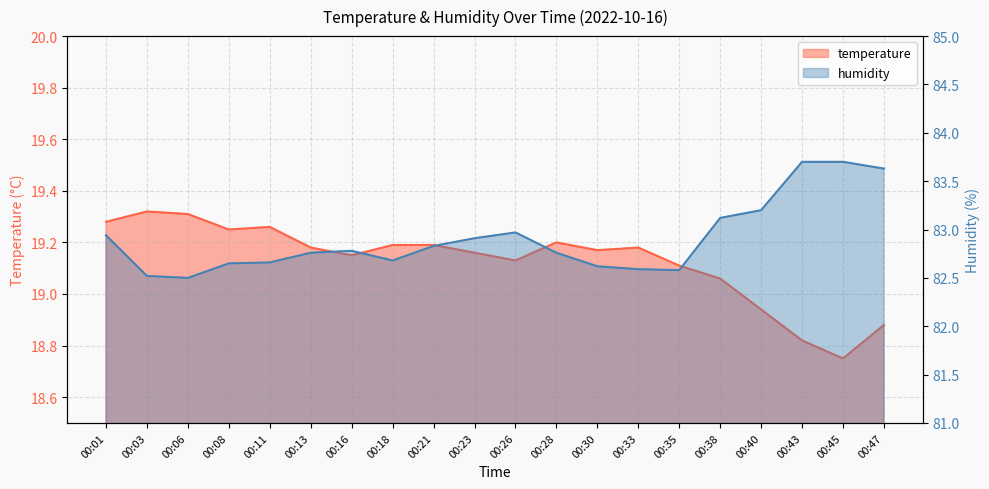

What is the approximate value of temperature at 00:01?

19.3